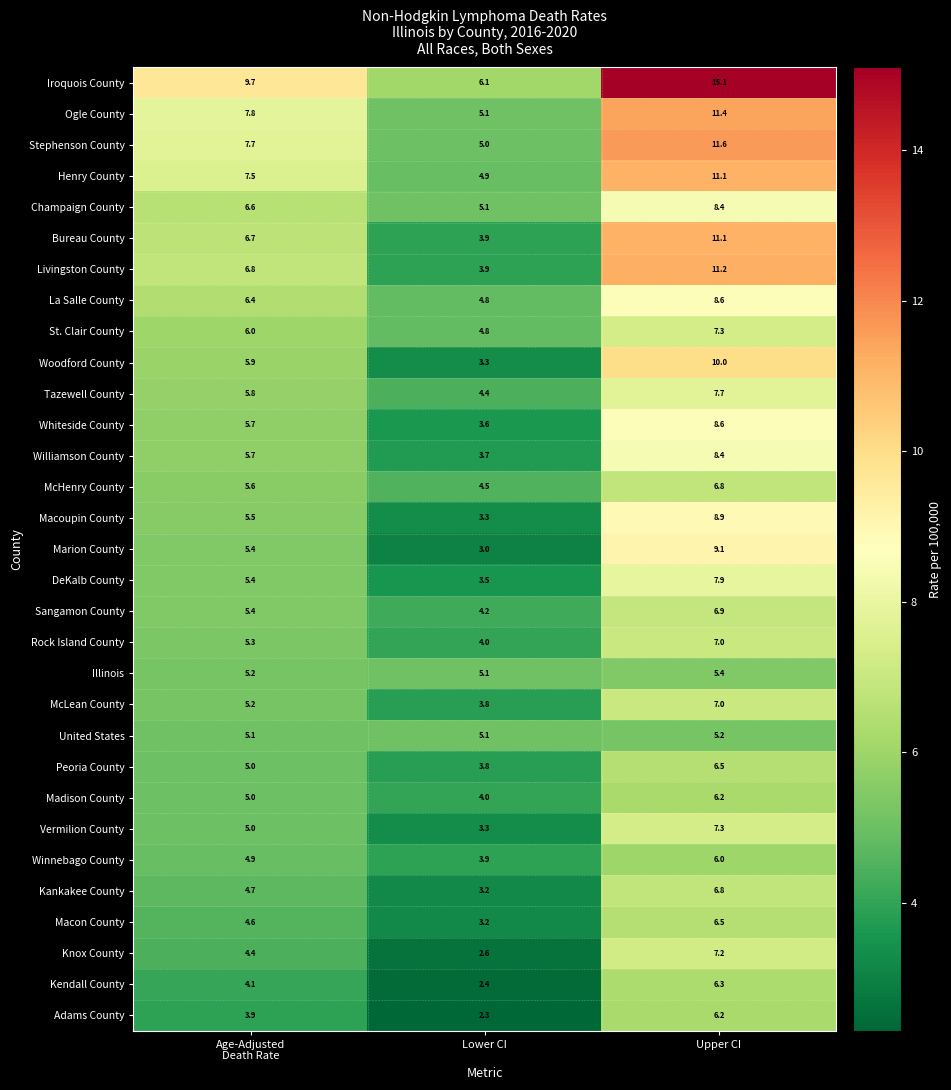

What is the difference between the highest and lowest values at Upper CI?

9.9